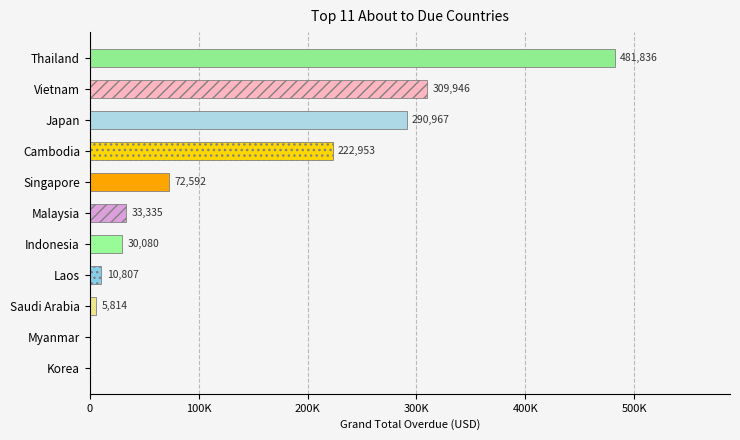

Are the bars horizontal?

Yes